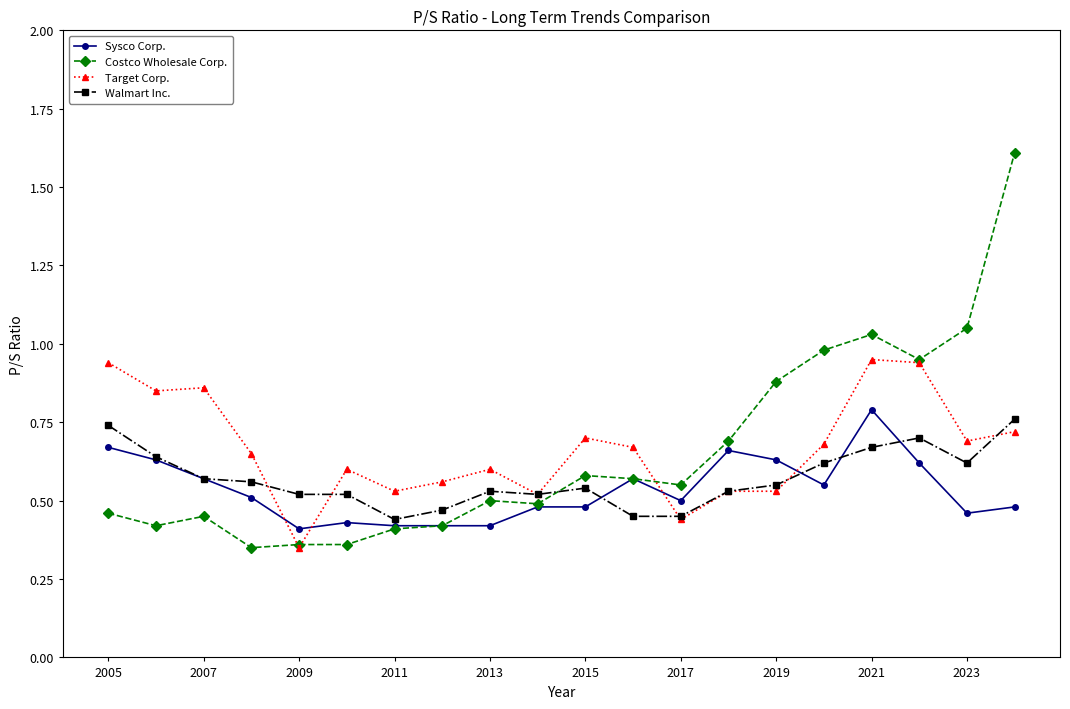

What is the maximum value shown in the chart?

1.6